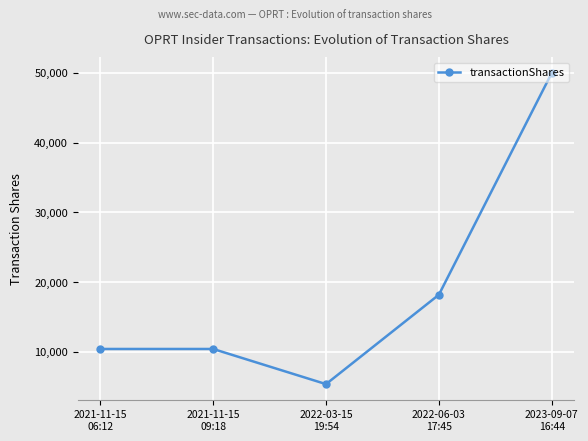

What is the label of the 1st point from the left?

2021-11-15
06:12